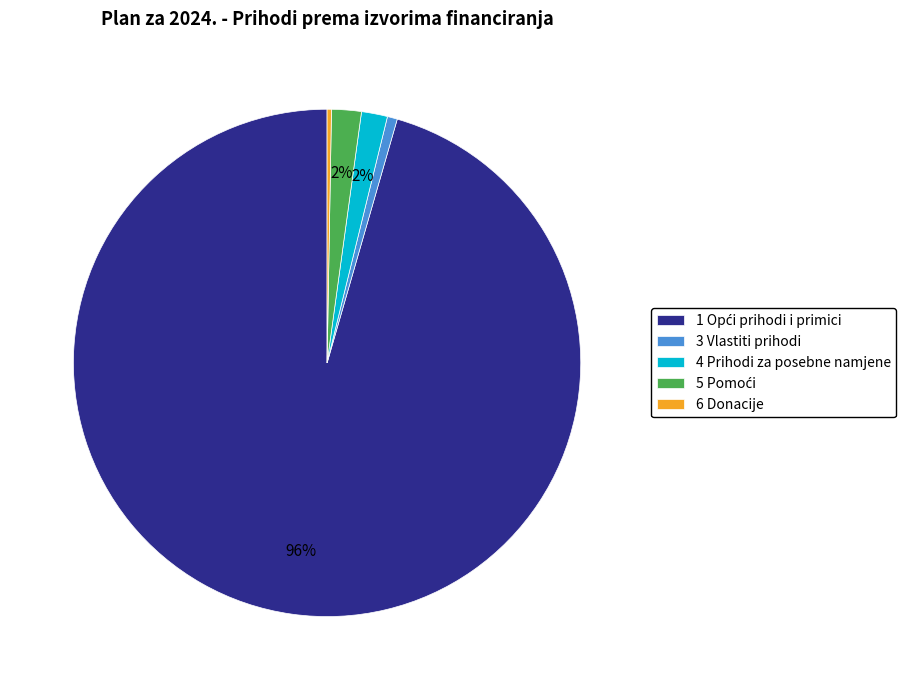

Which has a higher value, 3 Vlastiti prihodi or 4 Prihodi za posebne namjene?

4 Prihodi za posebne namjene